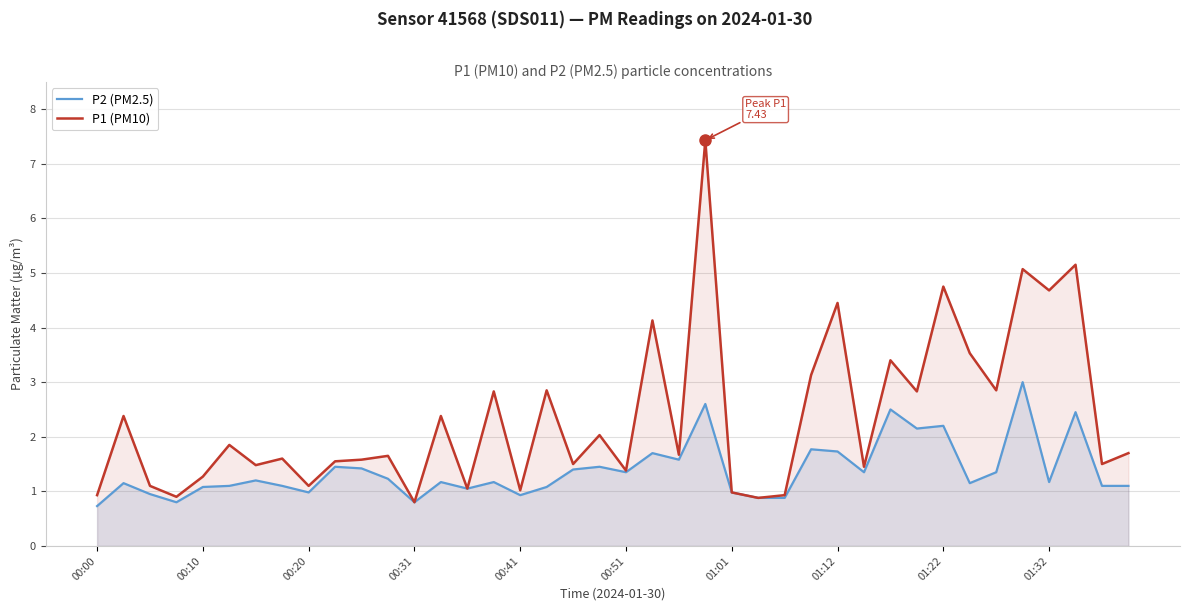

Rank the series at 17 from lowest to highest value.

P2 (PM2.5), P1 (PM10)